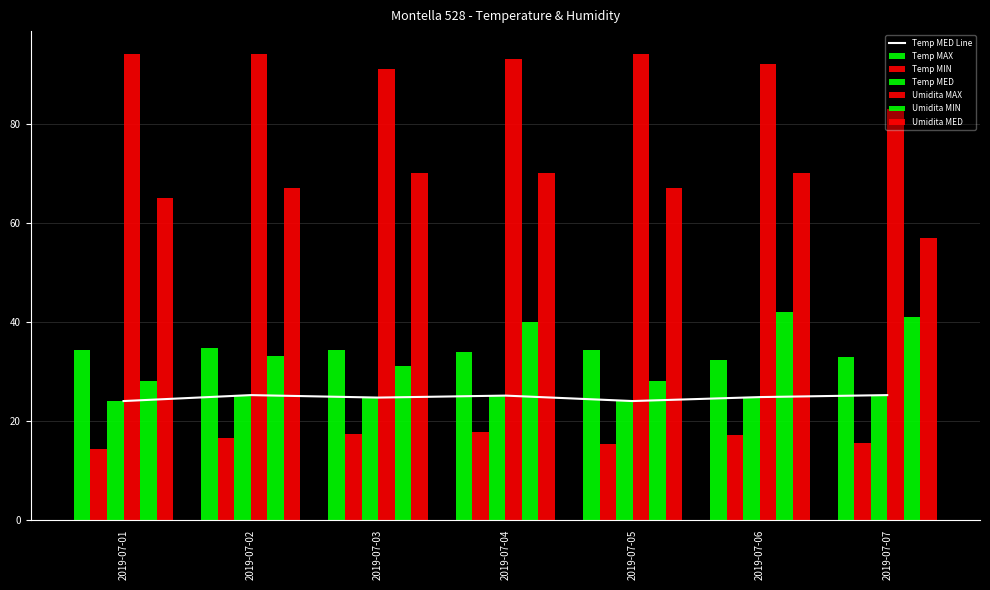

What is the value of the Umidita MIN bar at the 4th from the left?

40.0